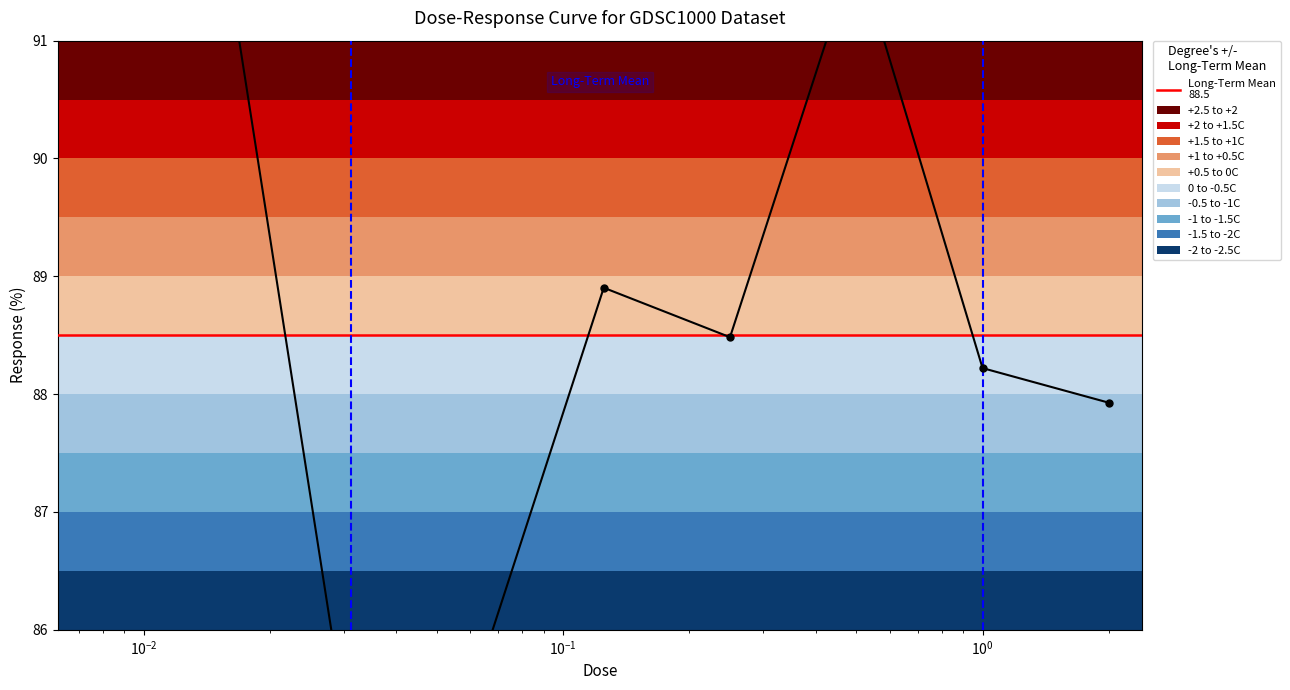

What is the value of the 8th point from the left?

88.2